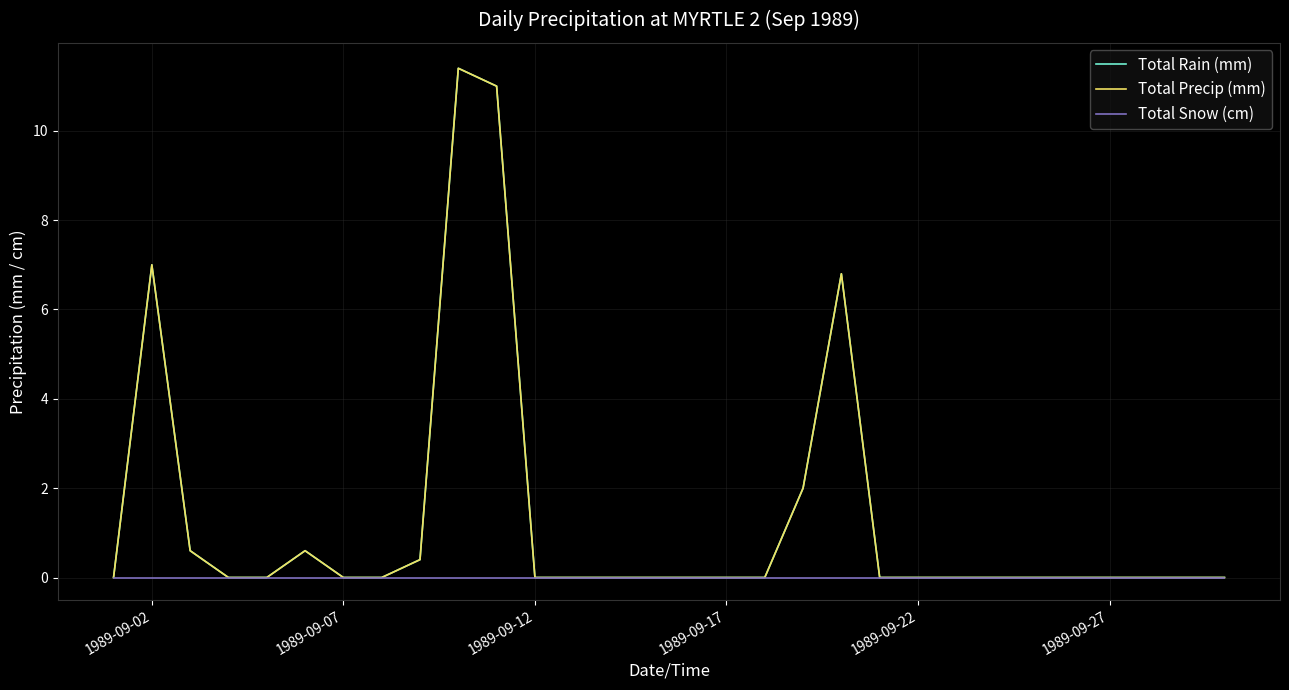

Does the chart display data point markers on the line(s)?

No